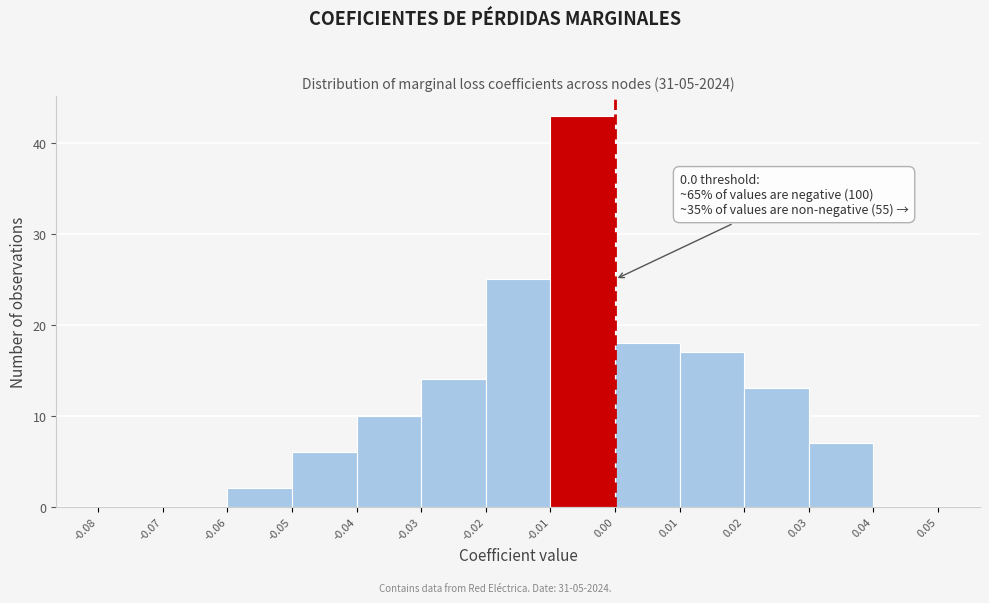

Which range on the x-axis has the tallest bar?

-0.01 to 0.00